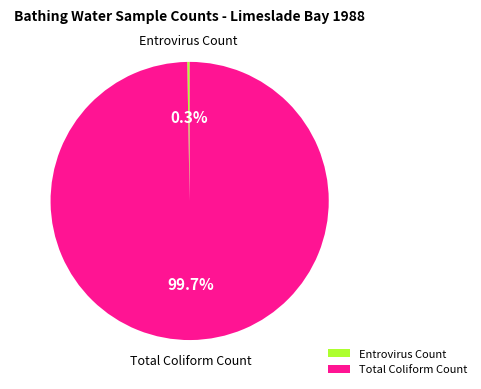

Is there a majority slice in this chart?

Yes